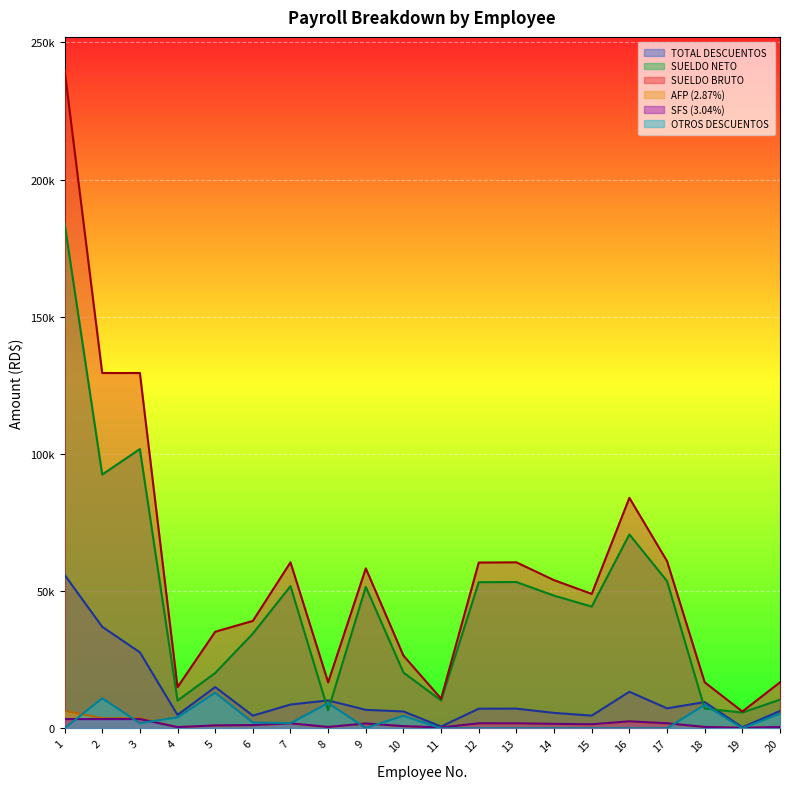

Is the value of SUELDO NETO at 13 greater than the value of AFP (2.87%) at 13?

Yes